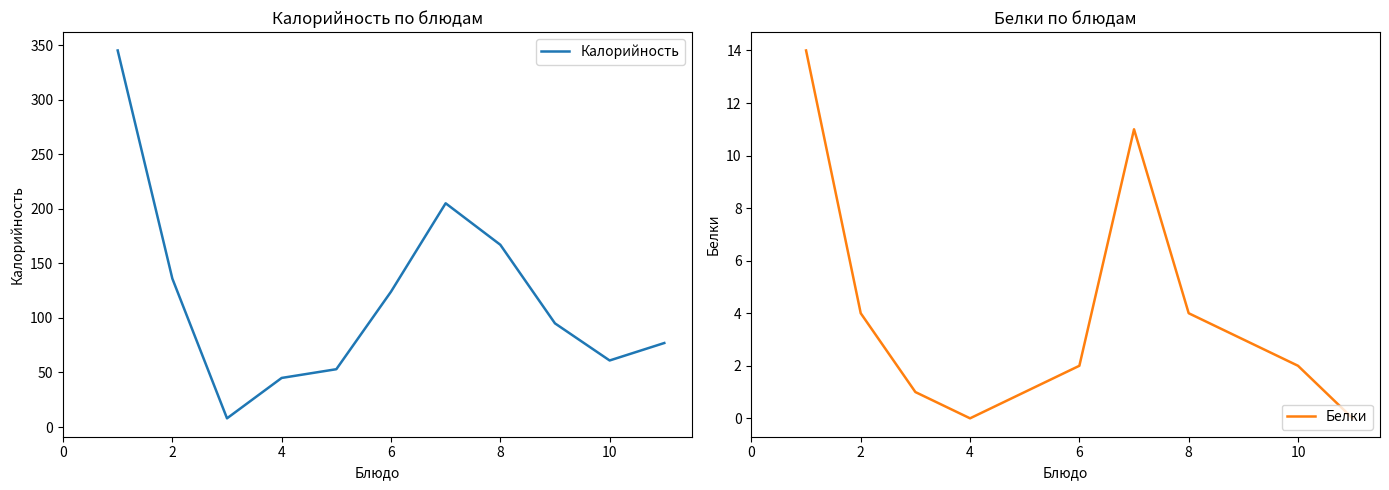

True or false: Белки has a value of 6 at 6.

False